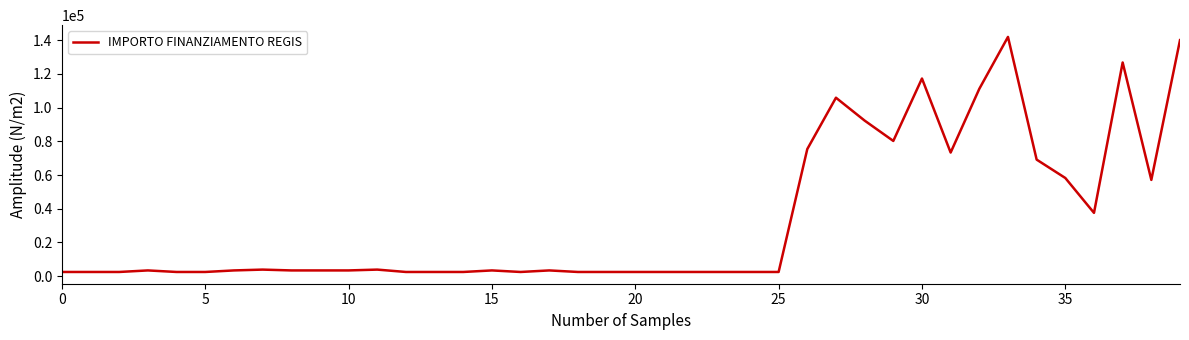

What is the difference between the maximum and minimum values?

139506.3